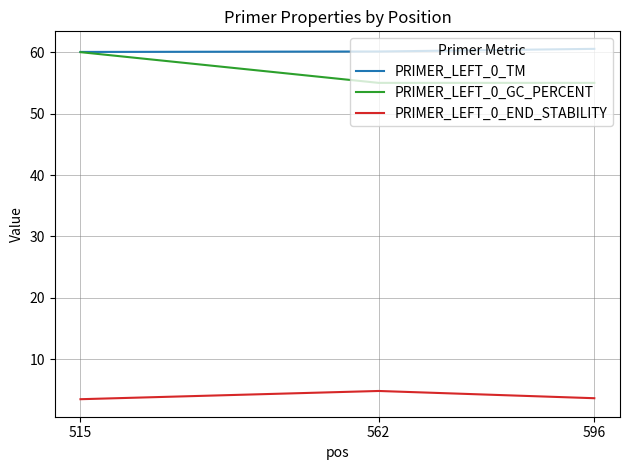

What is the difference between the PRIMER_LEFT_0_END_STABILITY values at 596 and 562?

1.2